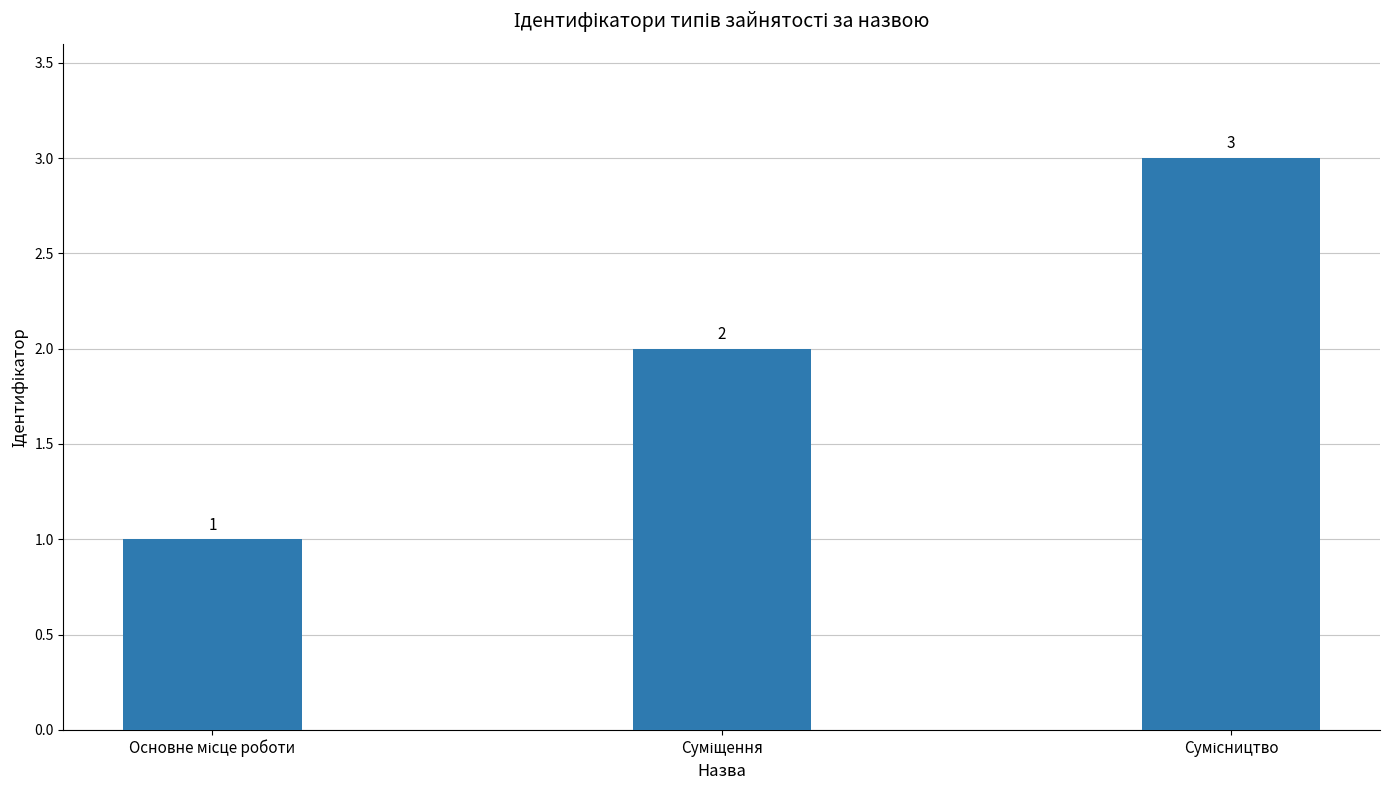

How many values are between 1 and 3?

3